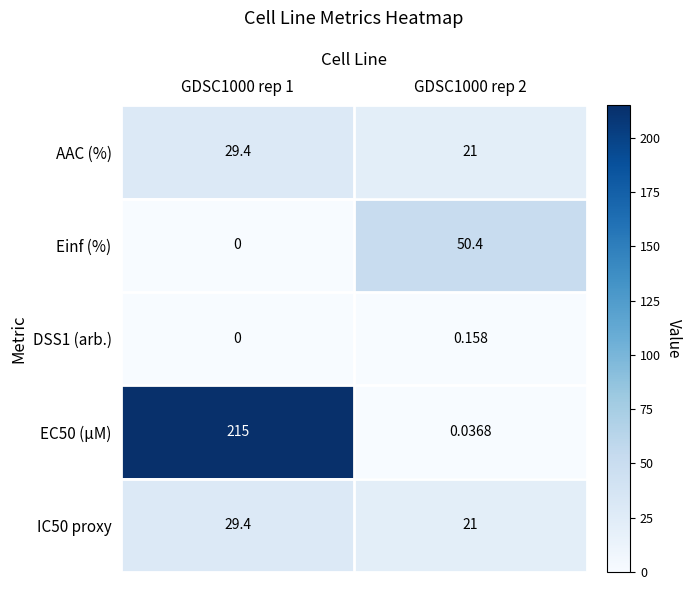

Is the value of Einf (%) at GDSC1000 rep 1 greater than the value of AAC (%) at GDSC1000 rep 2?

No